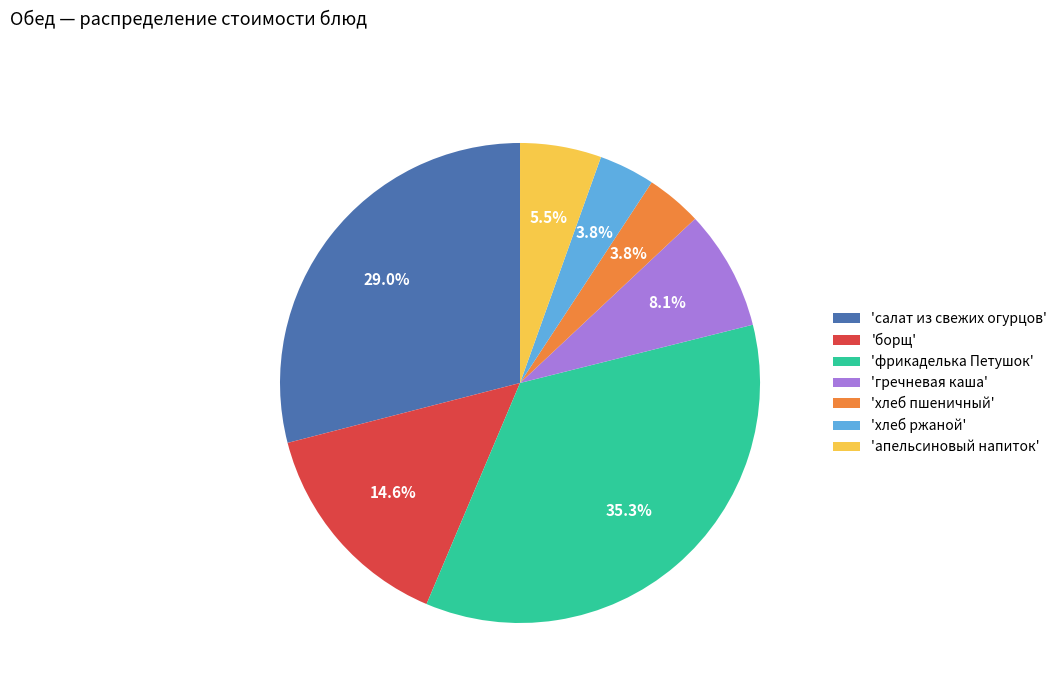

Does 'хлеб пшеничный' represent more than half of the total?

No